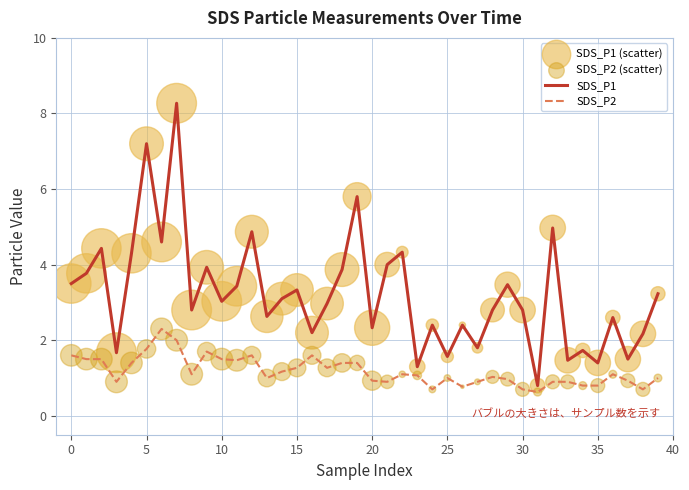

Which series has the largest total across all categories?

SDS_P1